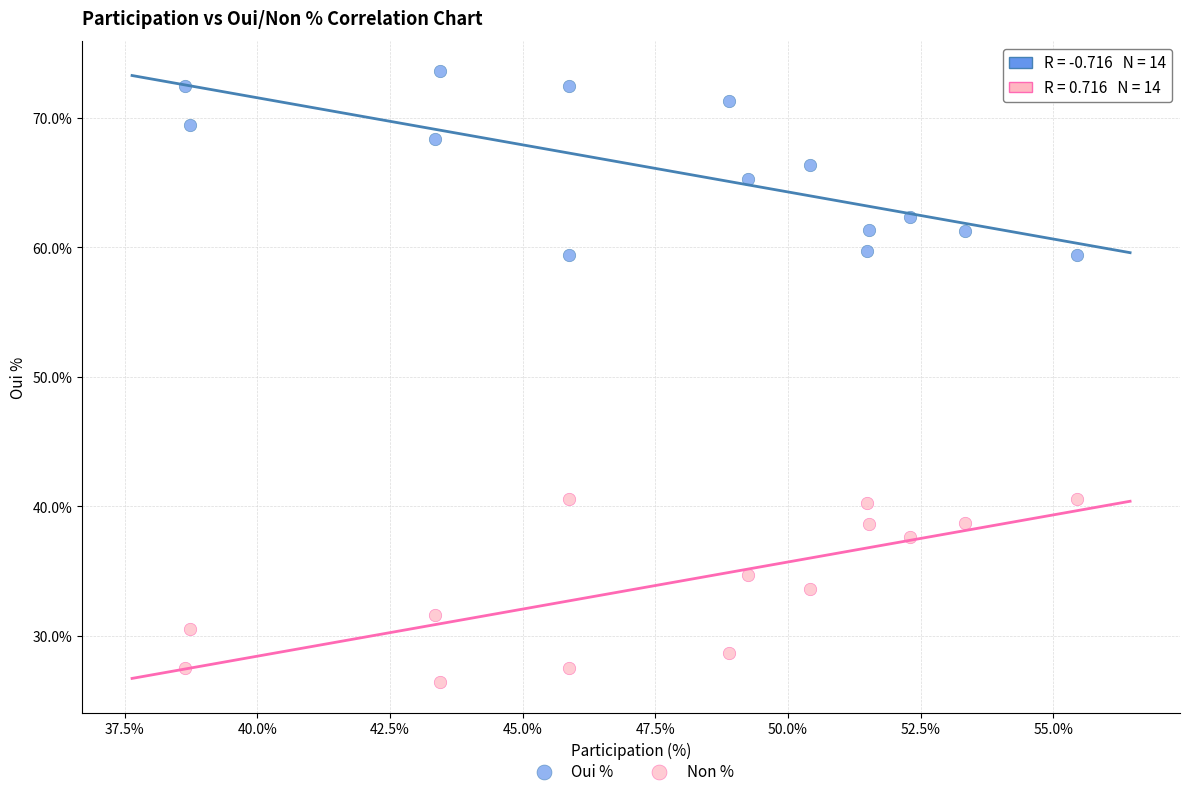

Across all data points, what is the range of Y values (max minus min)?

47.2